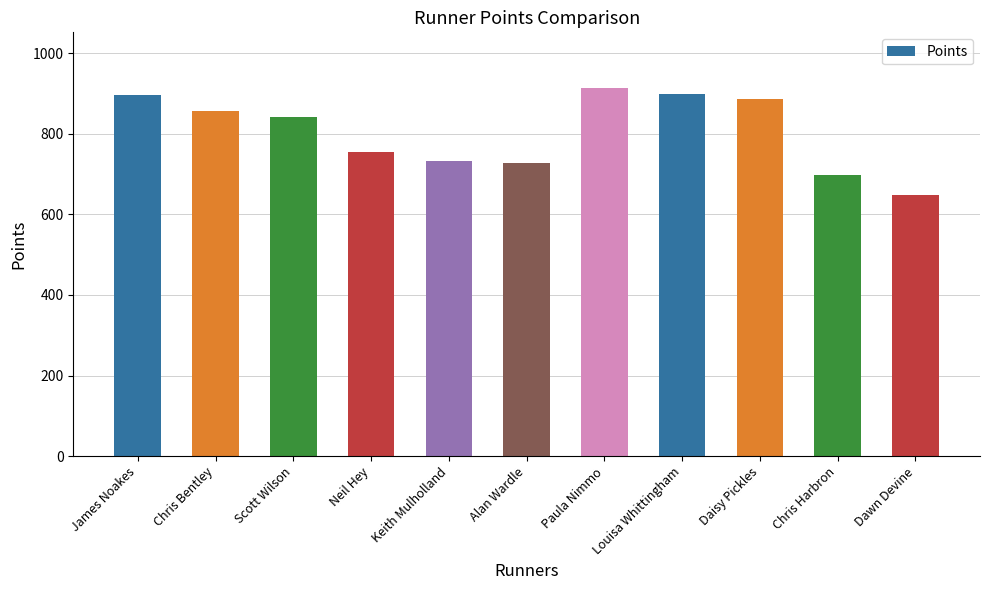

Count the number of categories in the chart.

11